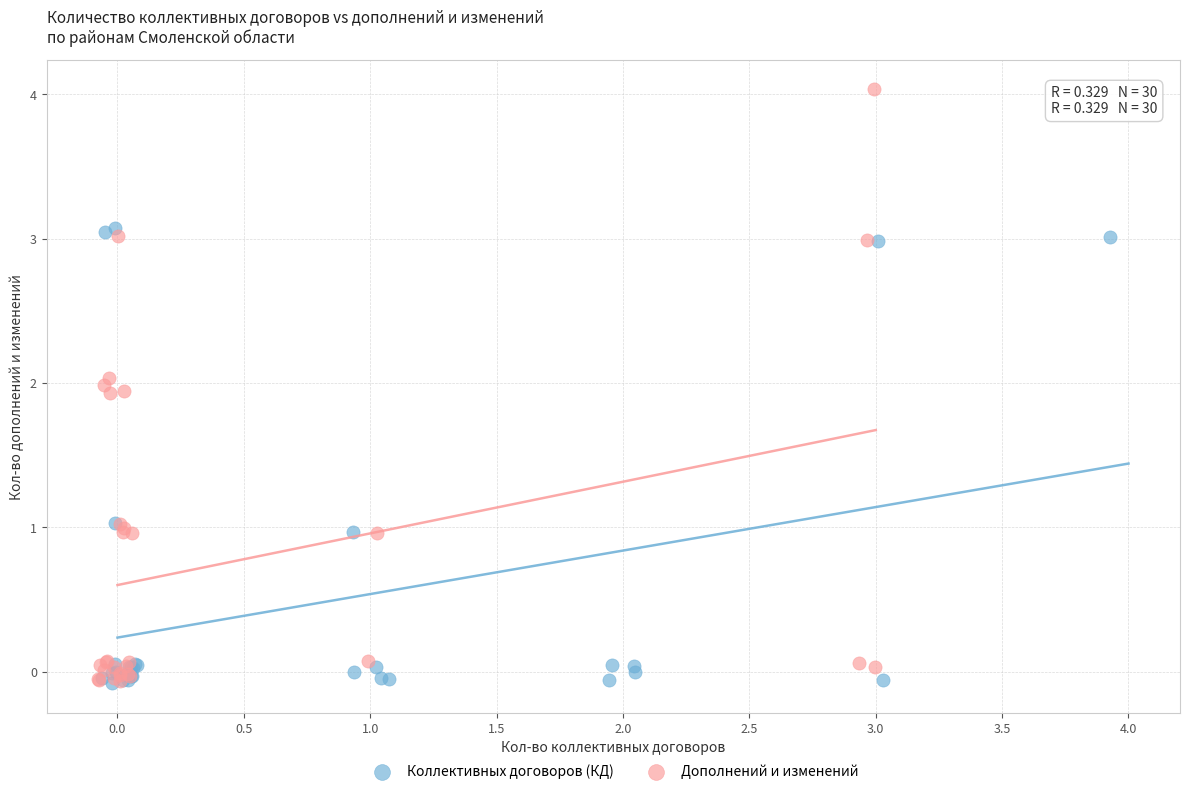

Which series reaches the maximum Y coordinate?

Дополнений и изменений